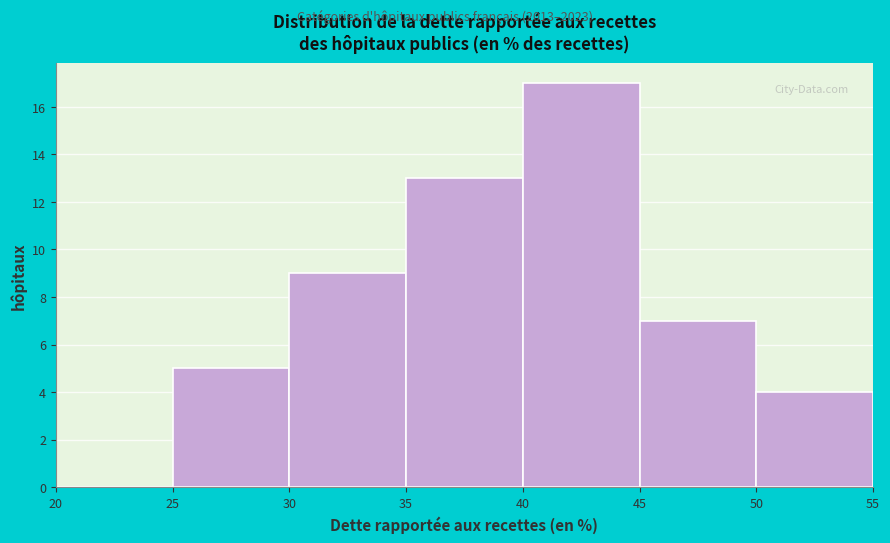

What is the height of the bar covering 25 to 30 on the x-axis? The values are not printed on the chart, so give them approximately, as read against the axis.

5